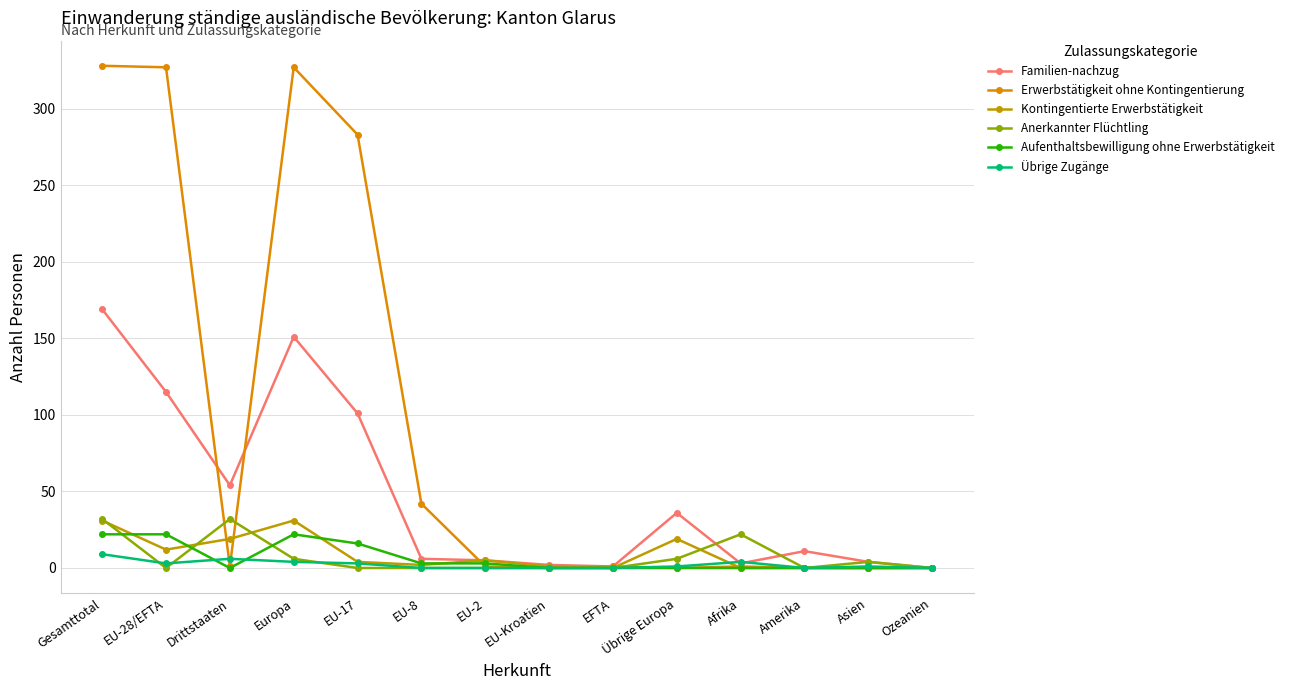

Does the chart have visible grid lines?

Yes